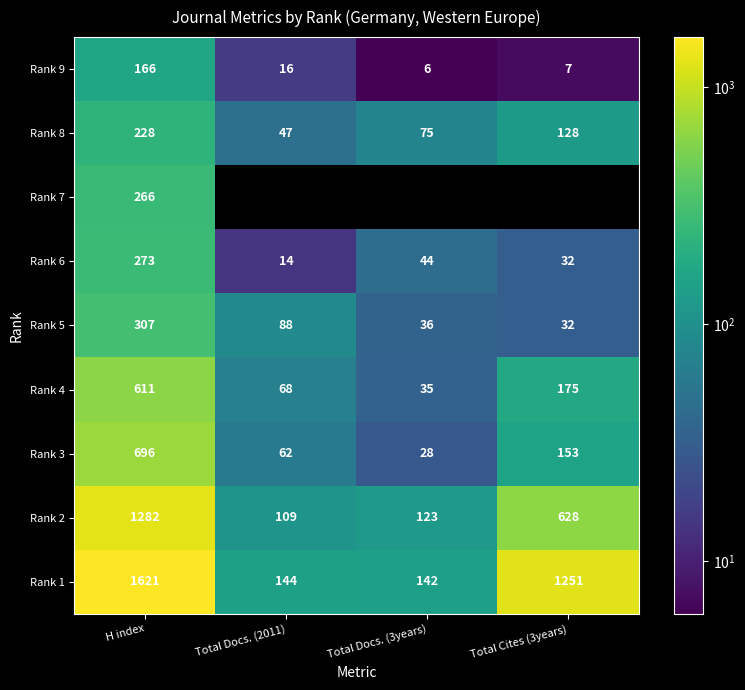

What is the difference between the maximum and minimum values in the Rank 3 series?

668